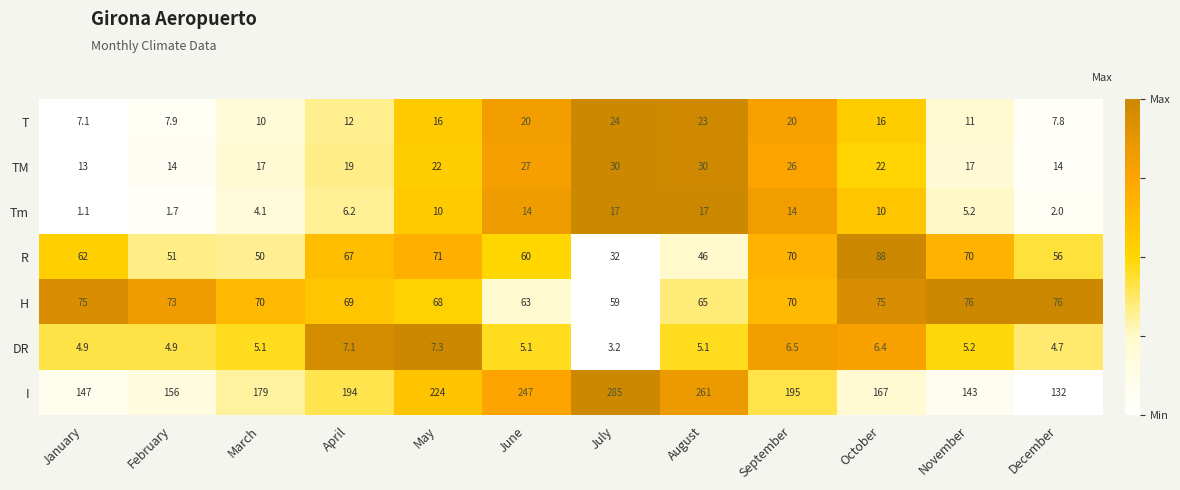

Count the number of categories in the chart.

12